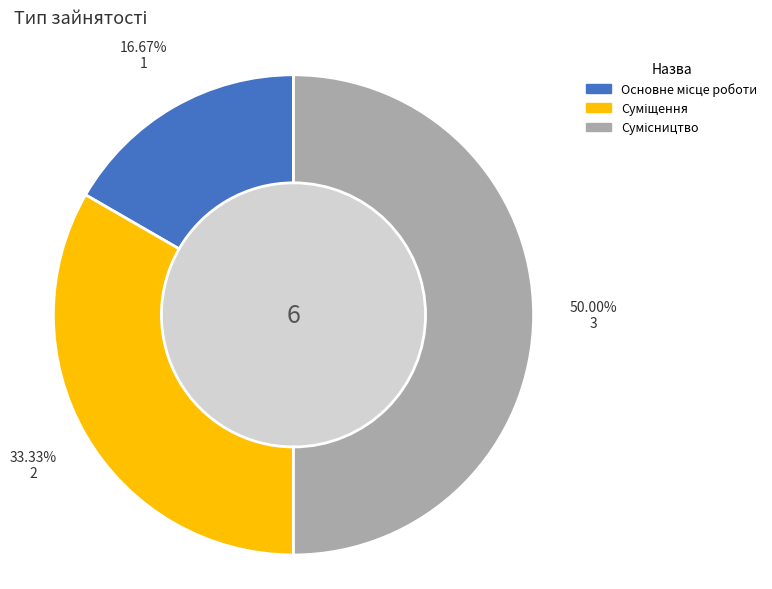

The Сумісництво slice represents 50% of the pie. True or false?

True